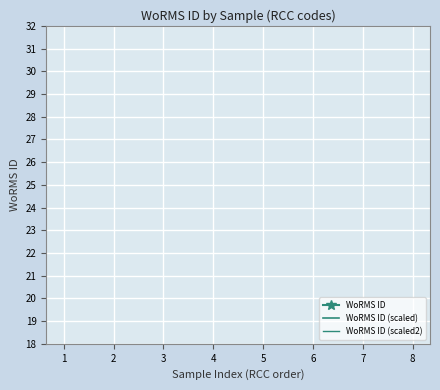

What is the value of the WoRMS ID point at the 6th from the left?

115104.0